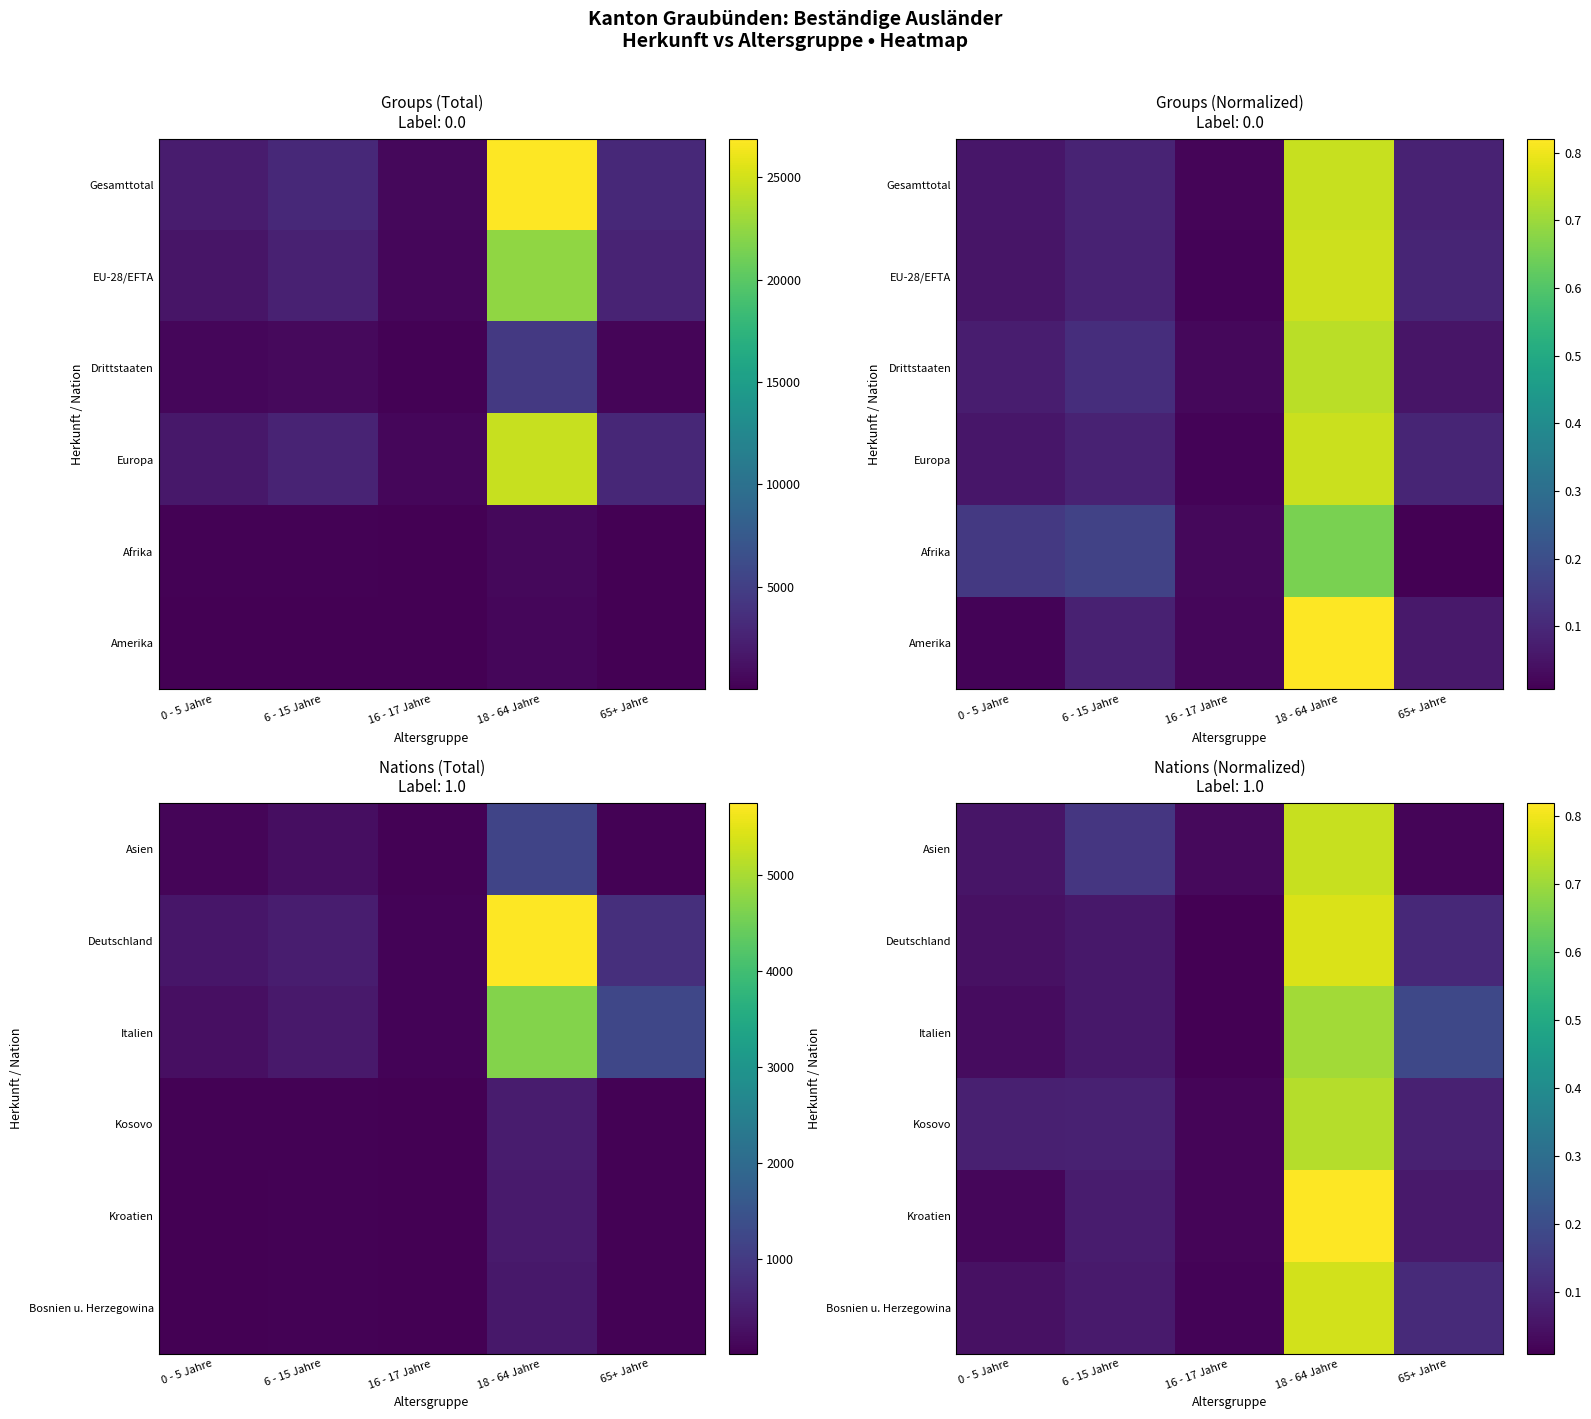

Which has a higher value, 65+ Jahre or 0 - 5 Jahre?

0 - 5 Jahre